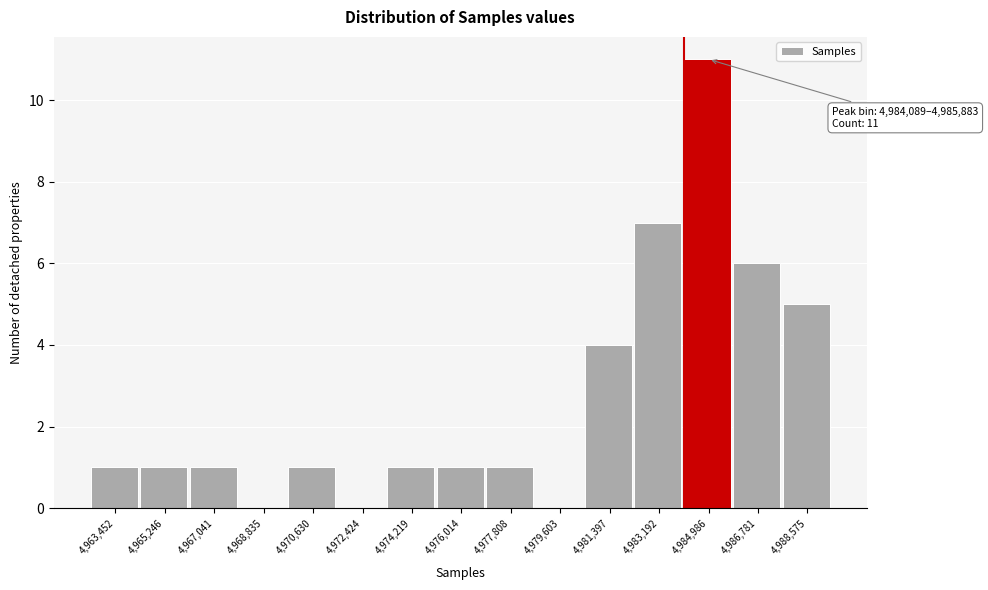

Which range on the x-axis has the tallest bar?

4984000 to 4985800